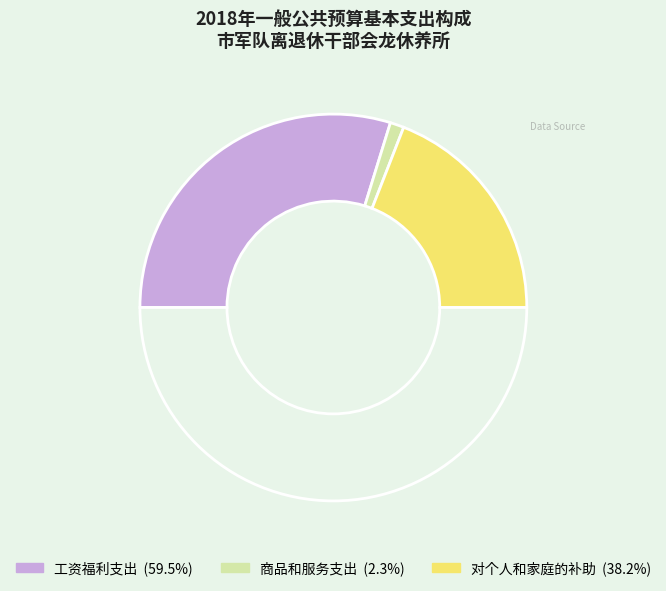

Count the number of slices in the pie.

4